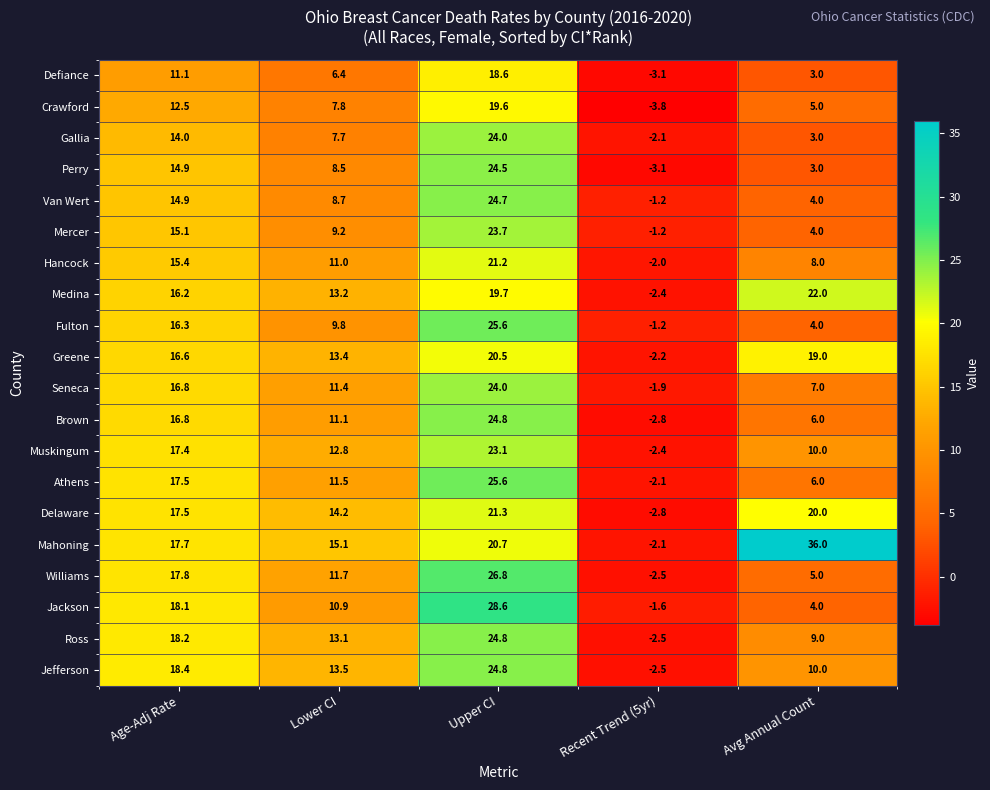

True or false: Van Wert has a value of 2.6 at Avg Annual Count.

False